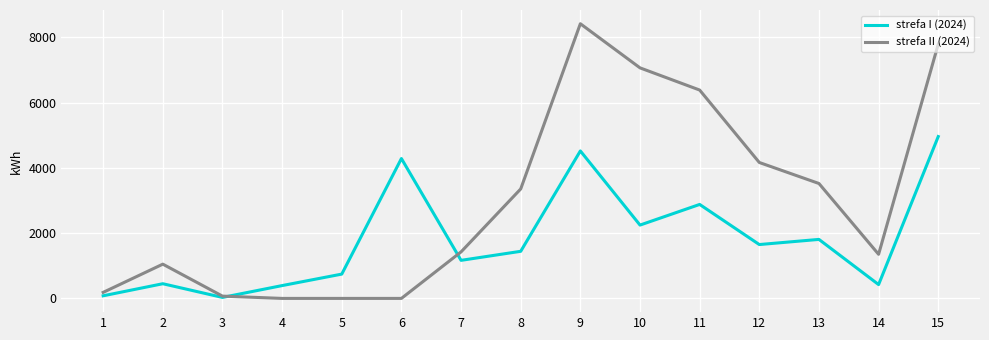

List the series in order of their overall mean, highest first.

strefa II (2024), strefa I (2024)